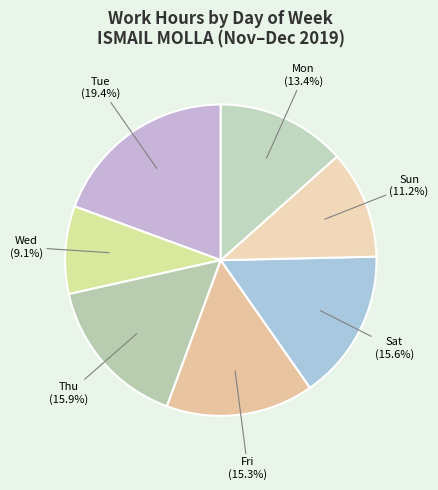

To the nearest percent, what is the average slice percentage?

14%